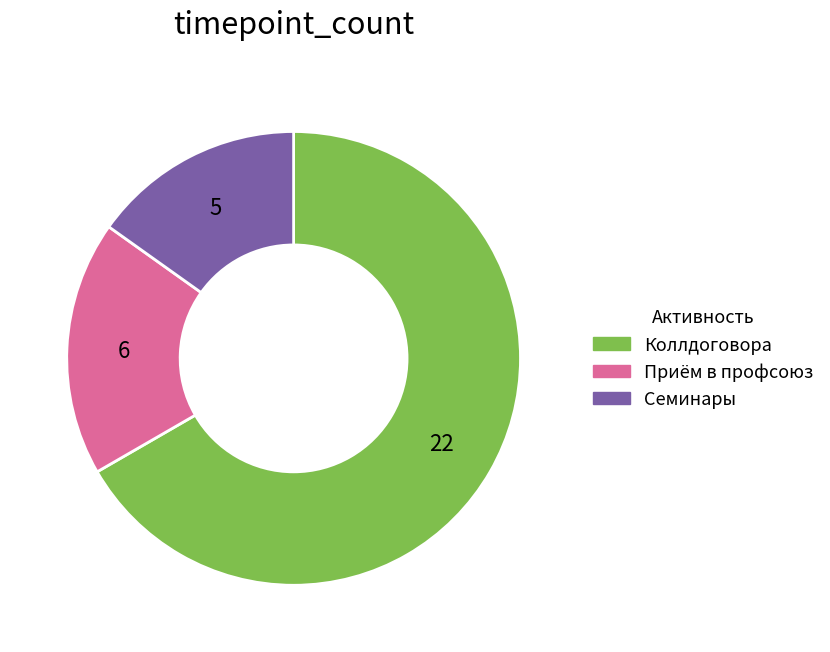

Count the number of slices in the pie.

3